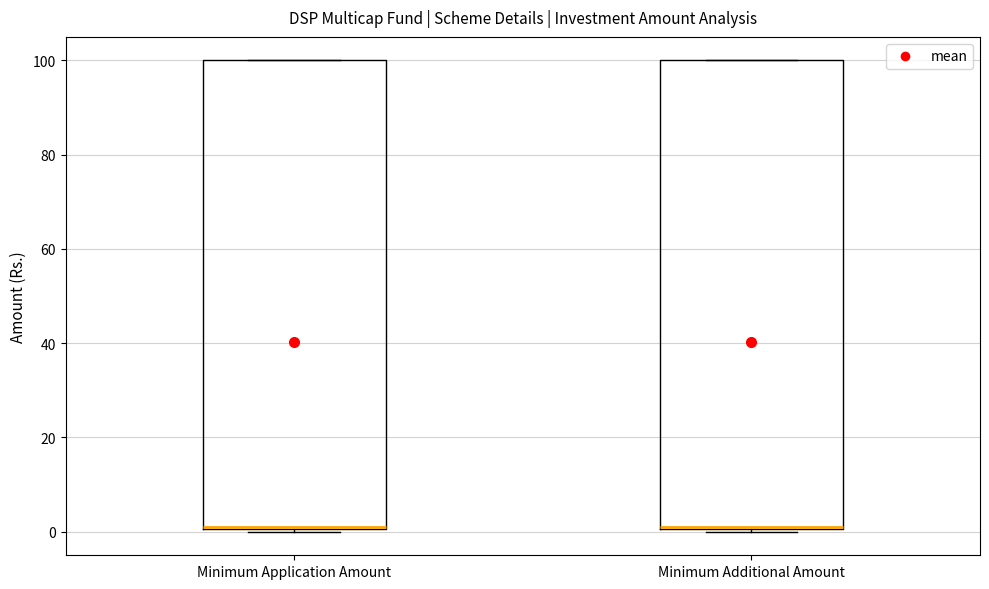

Reading left to right, read every box against the y-axis: the position of its median line, the range the box covers, and the ends of its whiskers. The values are not printed on the chart, so give them approximately, as read against the axis.

Minimum Application Amount: median 2, box 0 to 100, whiskers 0 to 100
Minimum Additional Amount: median 2, box 0 to 100, whiskers 0 to 100